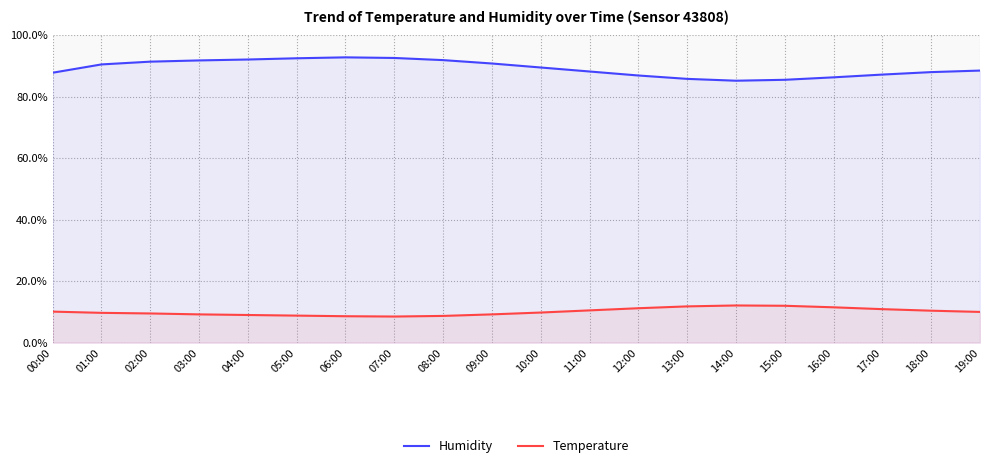

At which category does the chart reach its peak across all series?

06:00